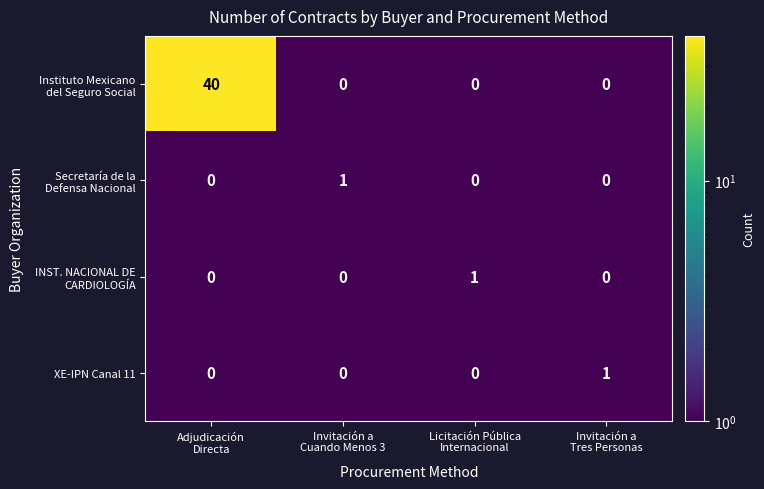

Count the XE-IPN Canal 11 values in the range 0 to 1.

4